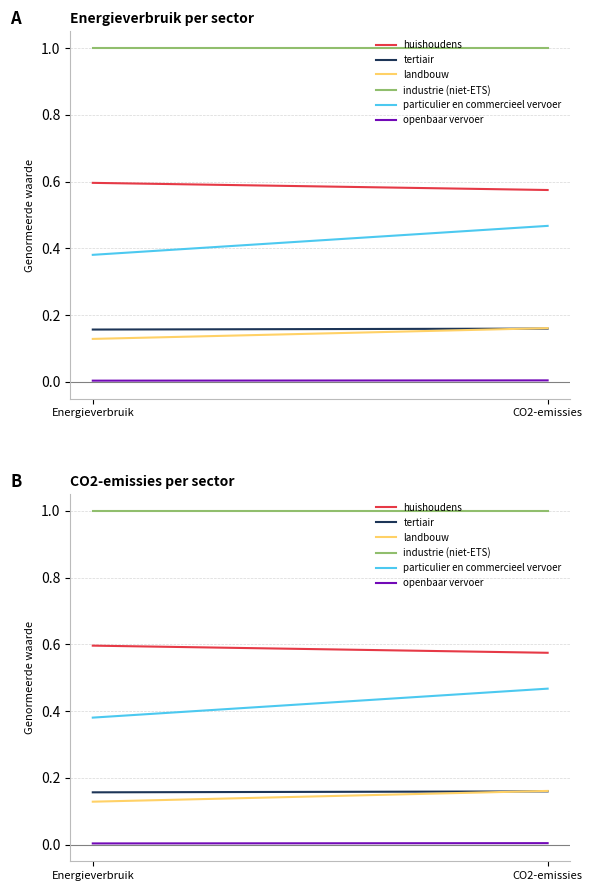

Reading left to right, transcribe all the data shown in this chart.

huishoudens: Energieverbruik=0.6	CO2-emissies=0.6
tertiair: Energieverbruik=0.2	CO2-emissies=0.2
landbouw: Energieverbruik=0.1	CO2-emissies=0.2
industrie (niet-ETS): Energieverbruik=1.0	CO2-emissies=1.0
particulier en commercieel vervoer: Energieverbruik=0.4	CO2-emissies=0.5
openbaar vervoer: Energieverbruik=0.0	CO2-emissies=0.0